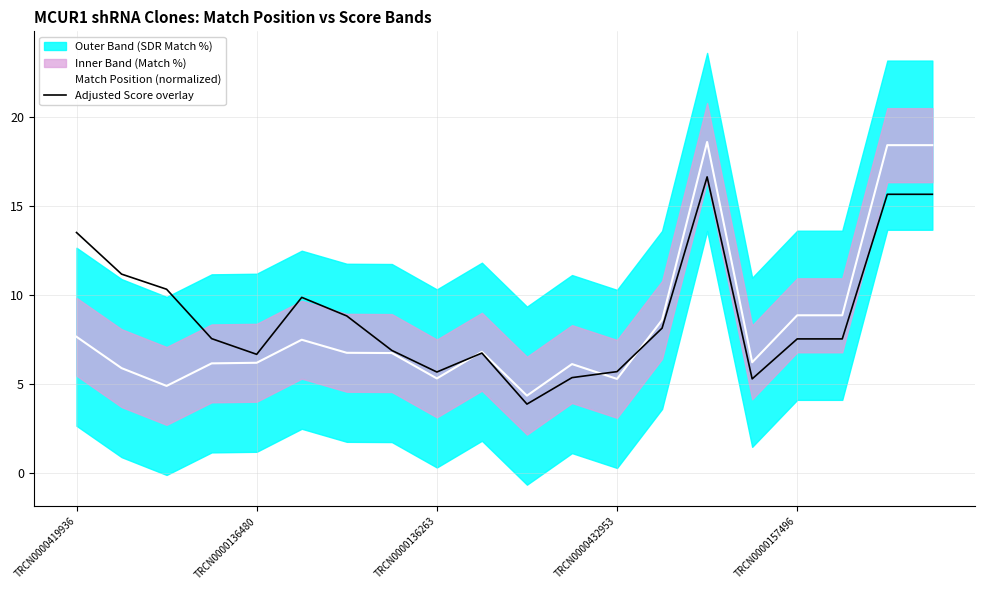

What is the highest value of the Match Position (normalized) series?

18.6